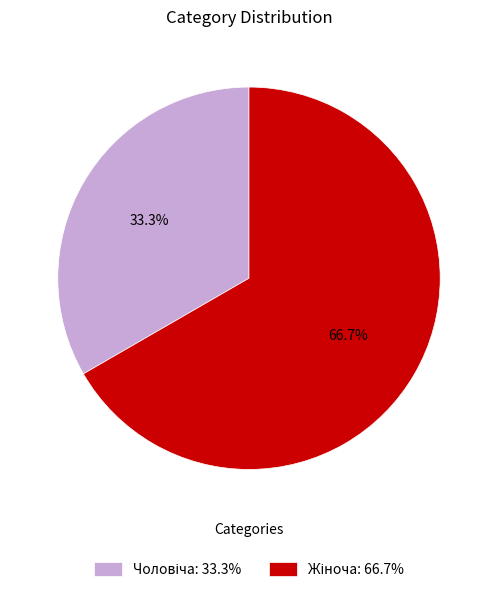

Is there a majority slice in this chart?

Yes